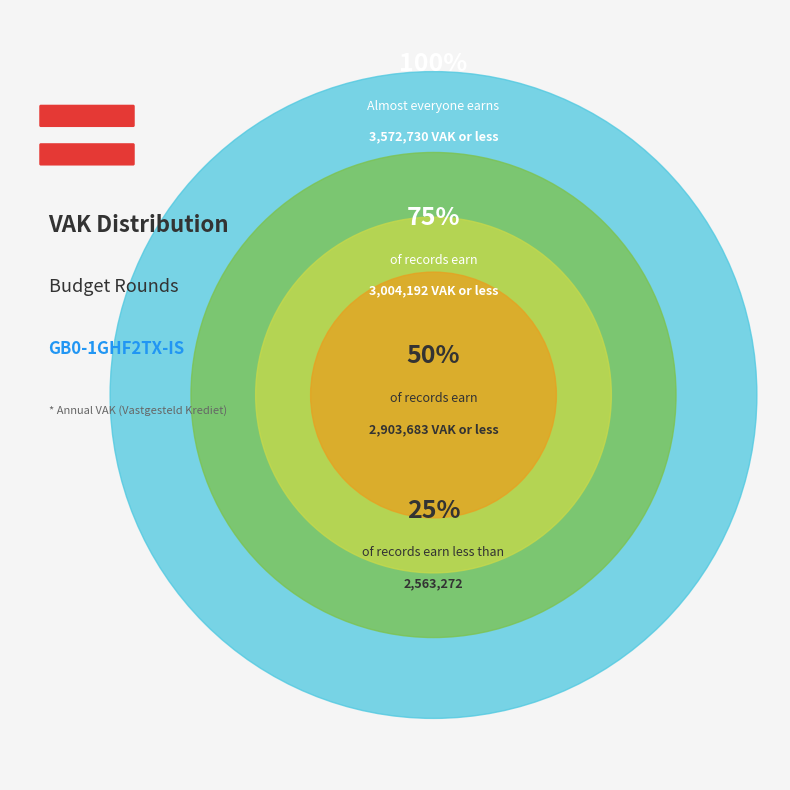

The 2023 uitvoering slice represents 13% of the pie. True or false?

False